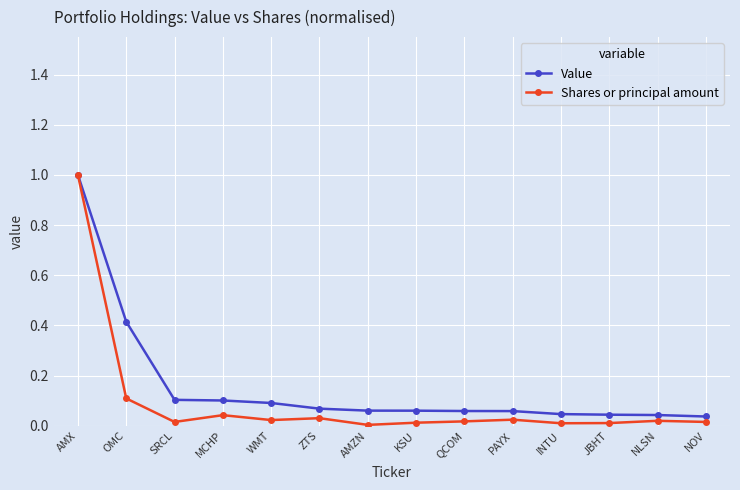

At SRCL, list the series in order from largest to smallest.

Value, Shares or principal amount